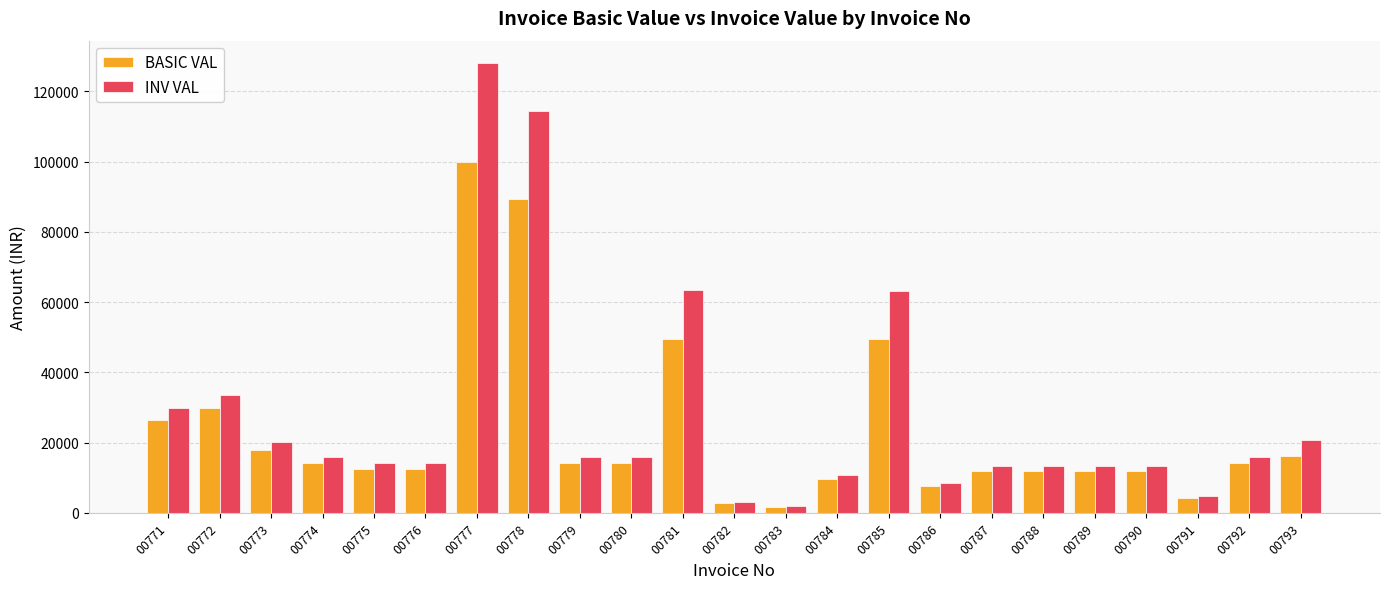

What is the minimum value for INV VAL?

1898.4